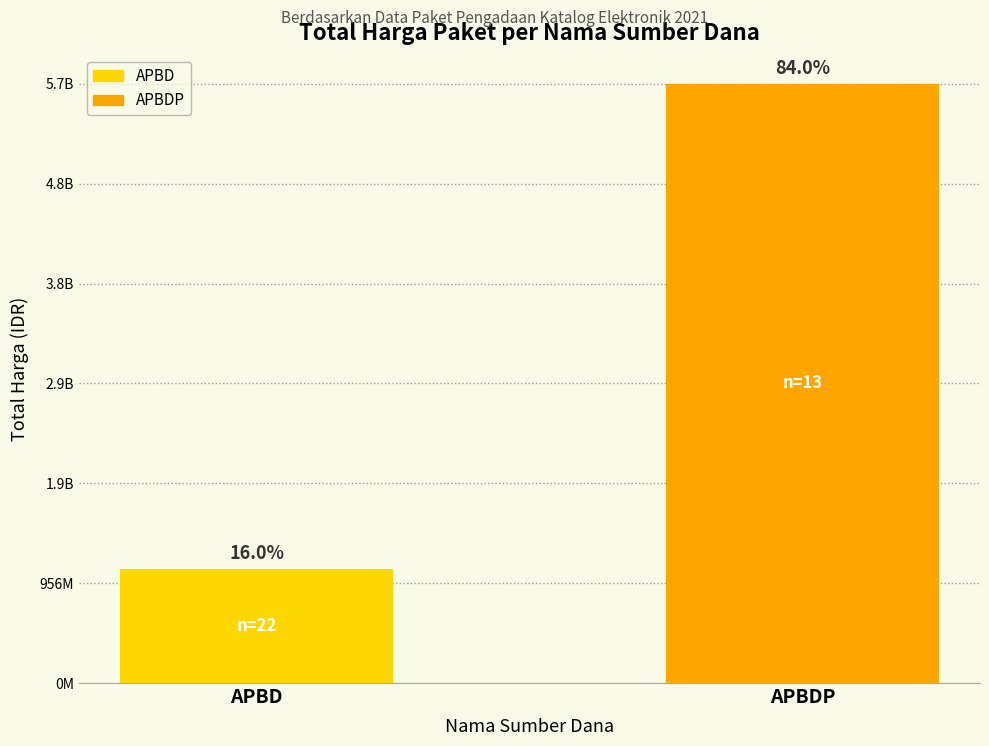

Reading right to left, extract all data points from this chart.

5734591040	1095647295